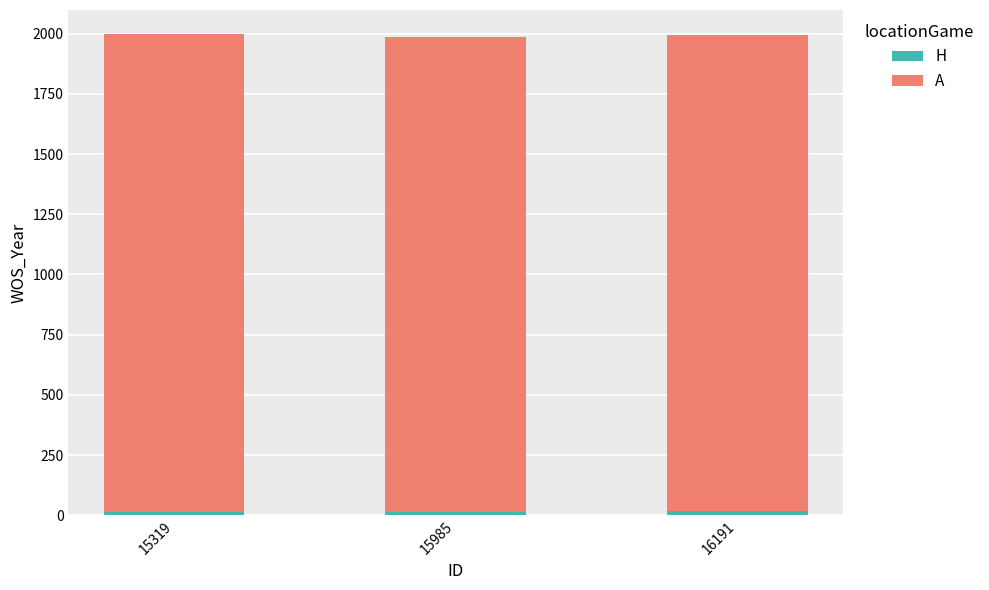

At how many categories does at least one series exceed 1476?

3